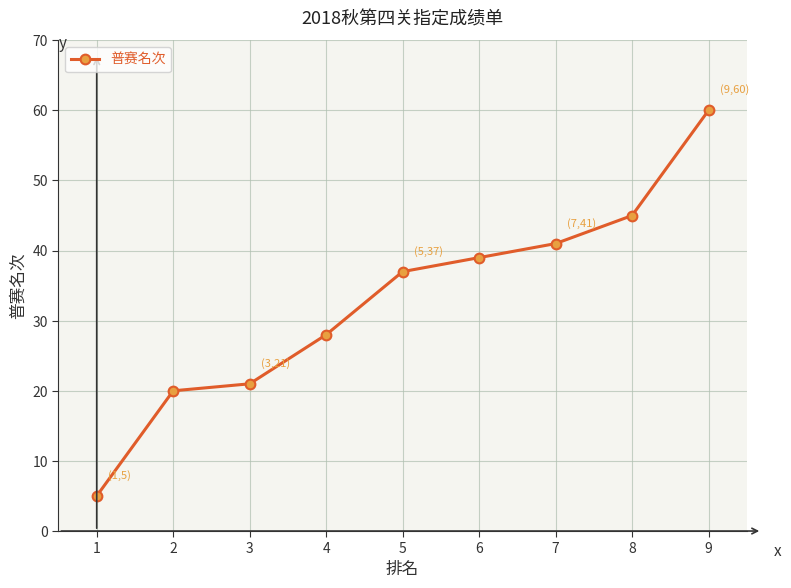

What is the minimum value shown in the chart?

5